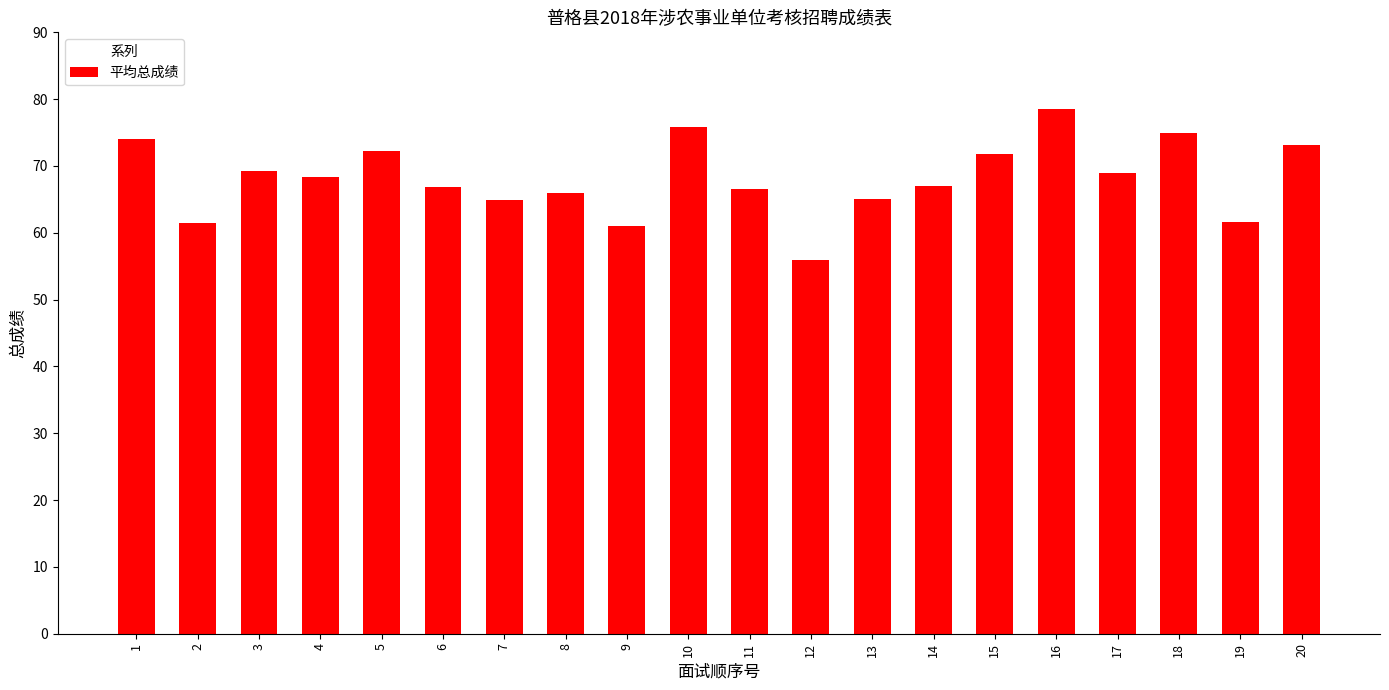

What is the difference between the values at 14 and 12?

11.0